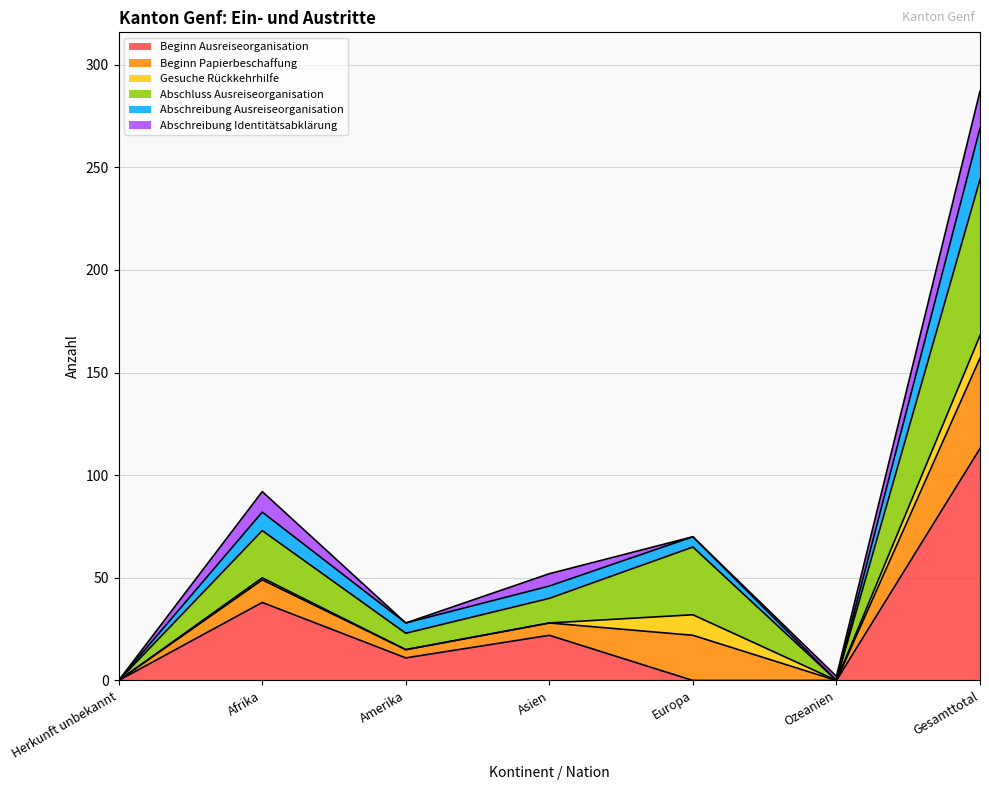

At which category is the sum across all series the highest?

Gesamttotal